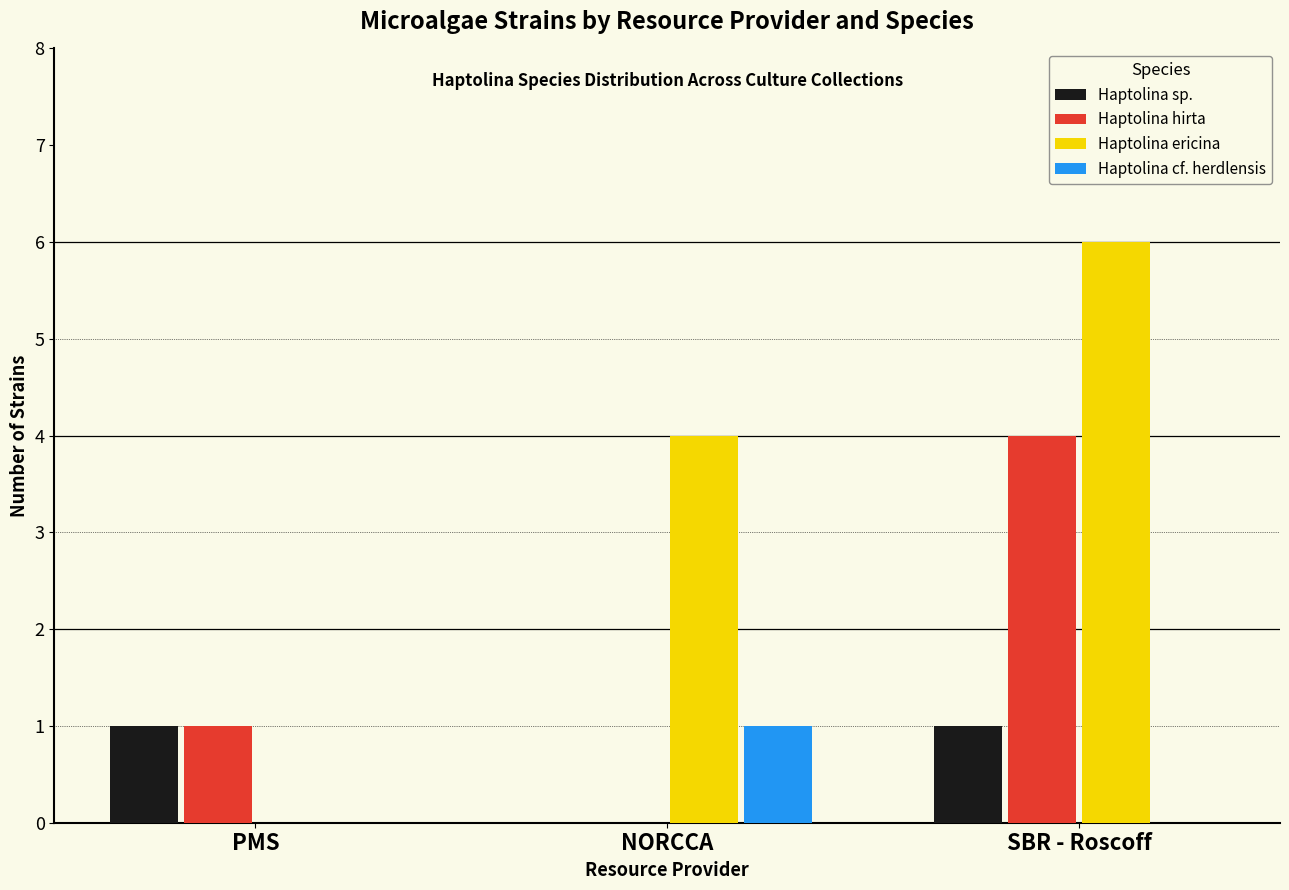

What is the total value across all series at PMS?

2